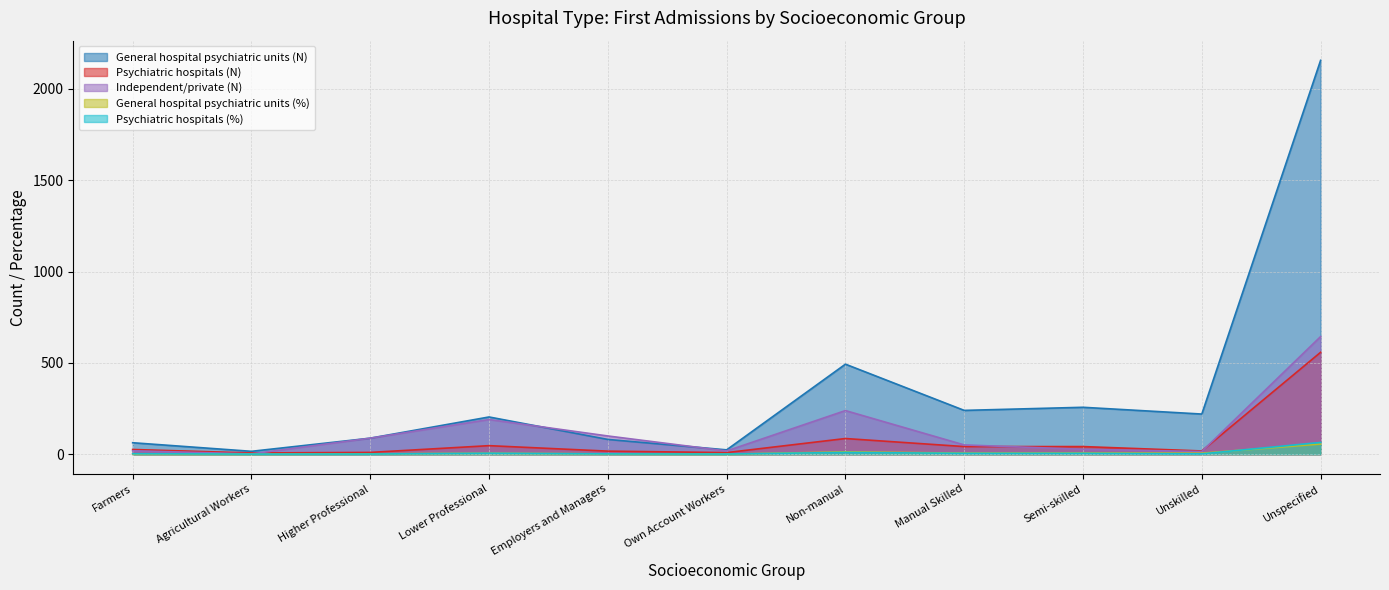

What is the maximum value for Psychiatric hospitals (N)?

558.0